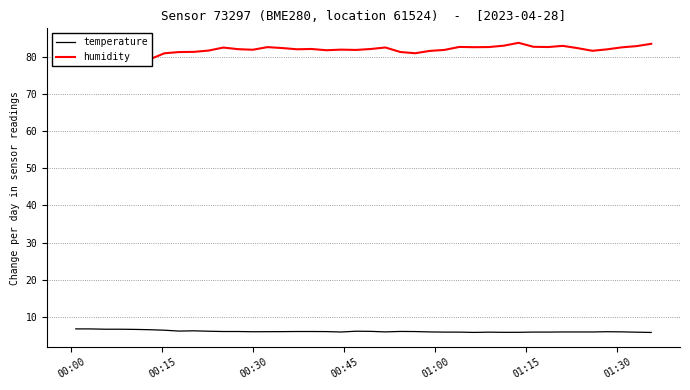

What is the minimum value for temperature?

5.8